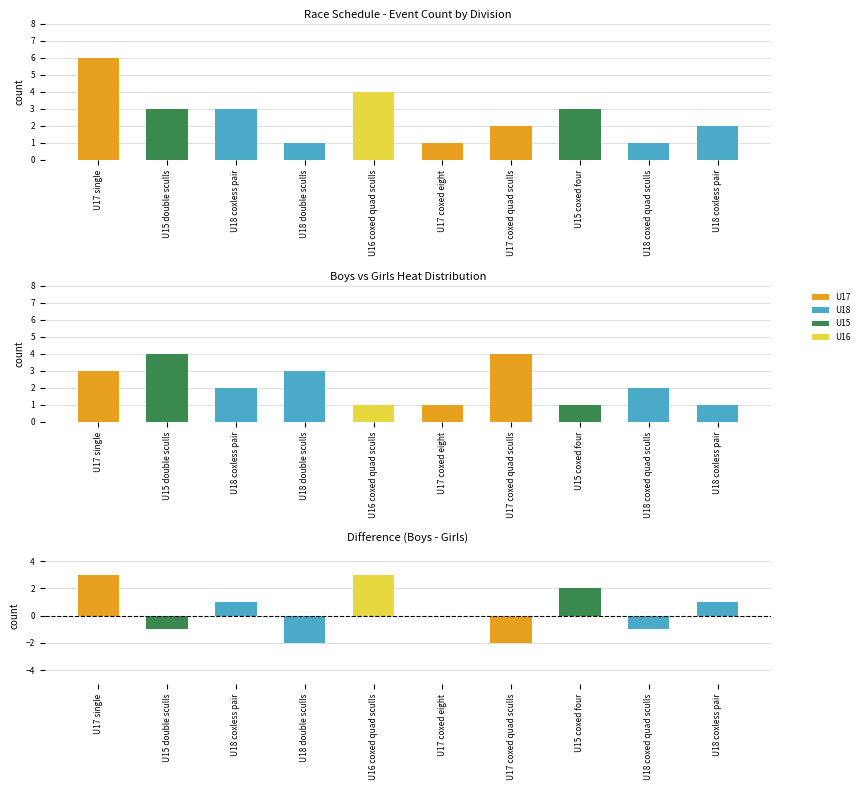

Where does the Boys series first go above 3?

U17 single